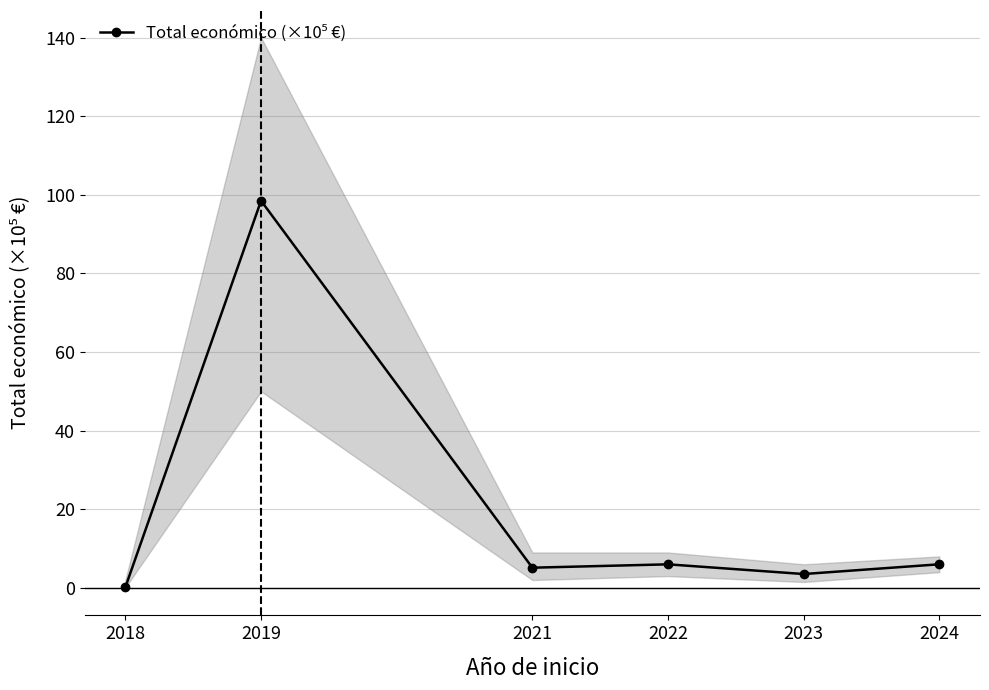

True or false: the data shows 1.4 at 2022.

False